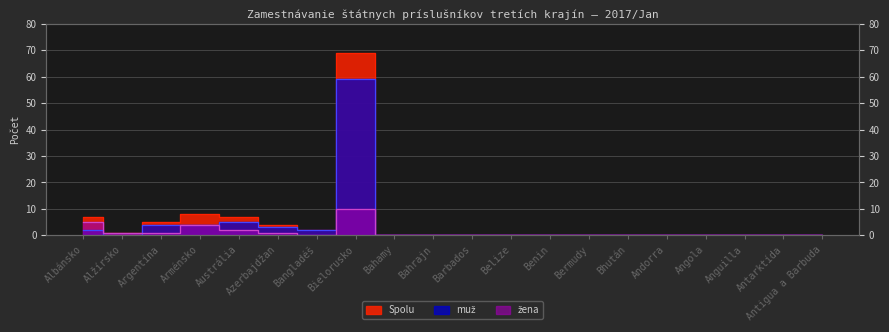

Rank the series by their average value, from highest to lowest.

Spolu, muž, žena